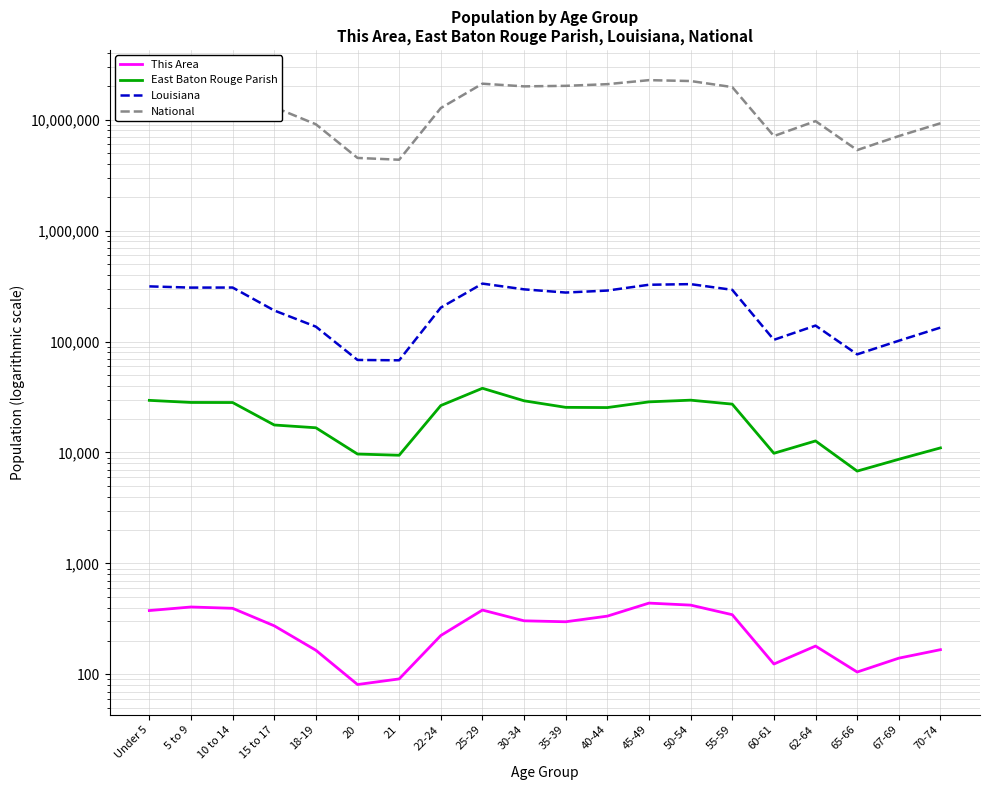

How many lines are shown in the chart?

4